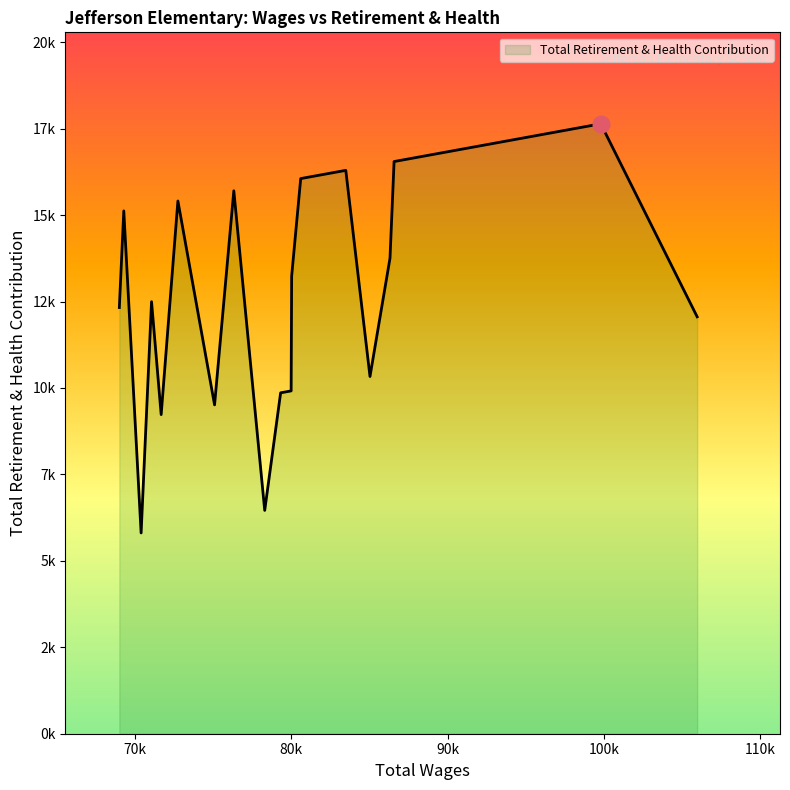

What is the sum of all values?

253818